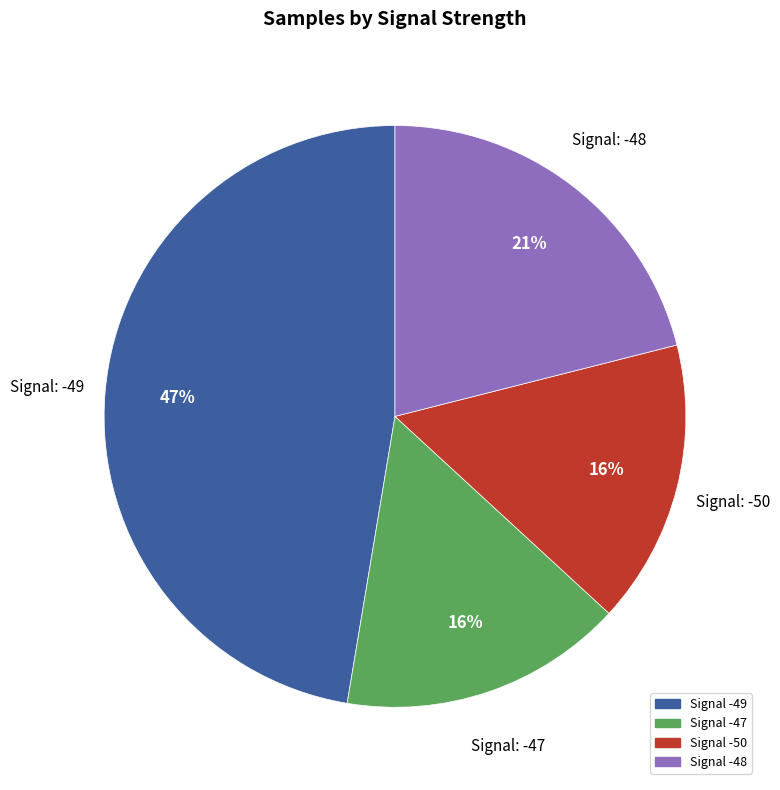

To the nearest percent, what is the average slice percentage?

25%